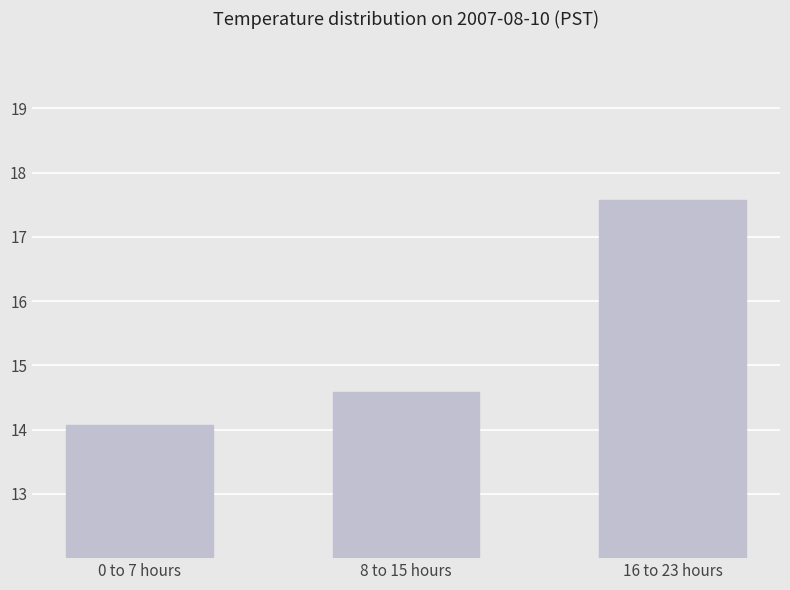

What is the average value?

15.4